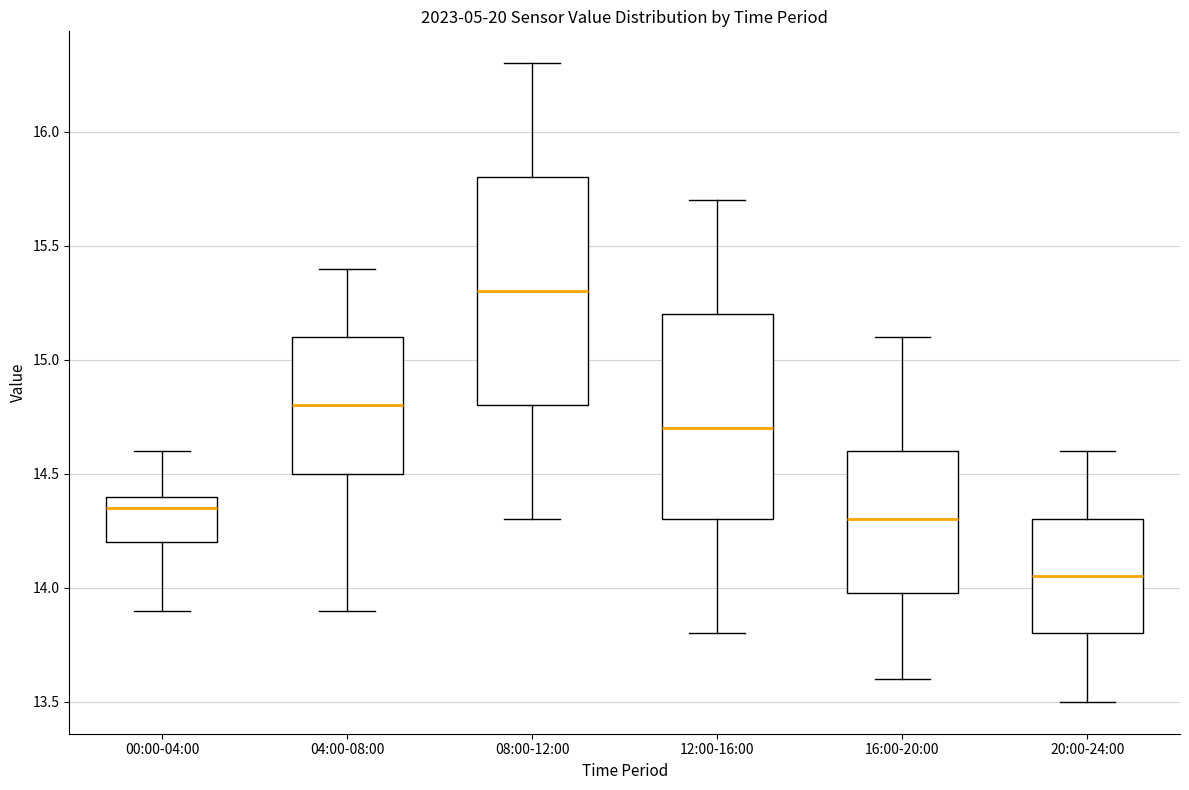

Where is the lower edge of the box for 04:00-08:00 on the y-axis? The values are not printed on the chart, so give them approximately, as read against the axis.

14.50